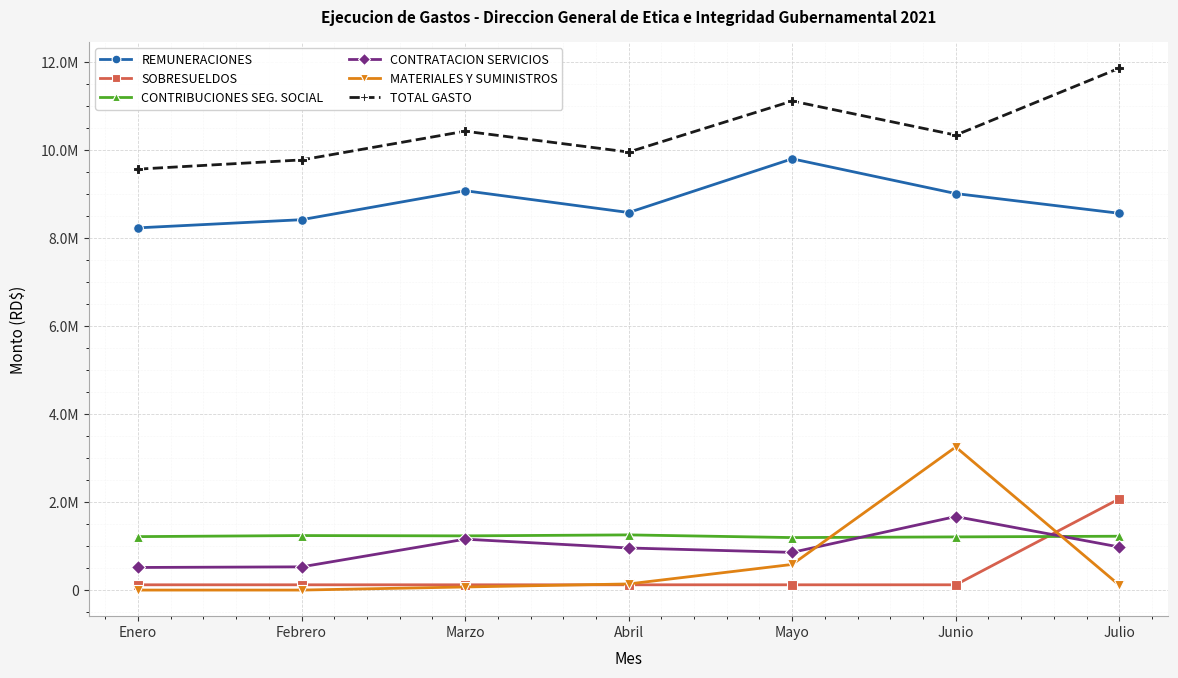

True or false: TOTAL GASTO and MATERIALES Y SUMINISTROS cross at least once.

False